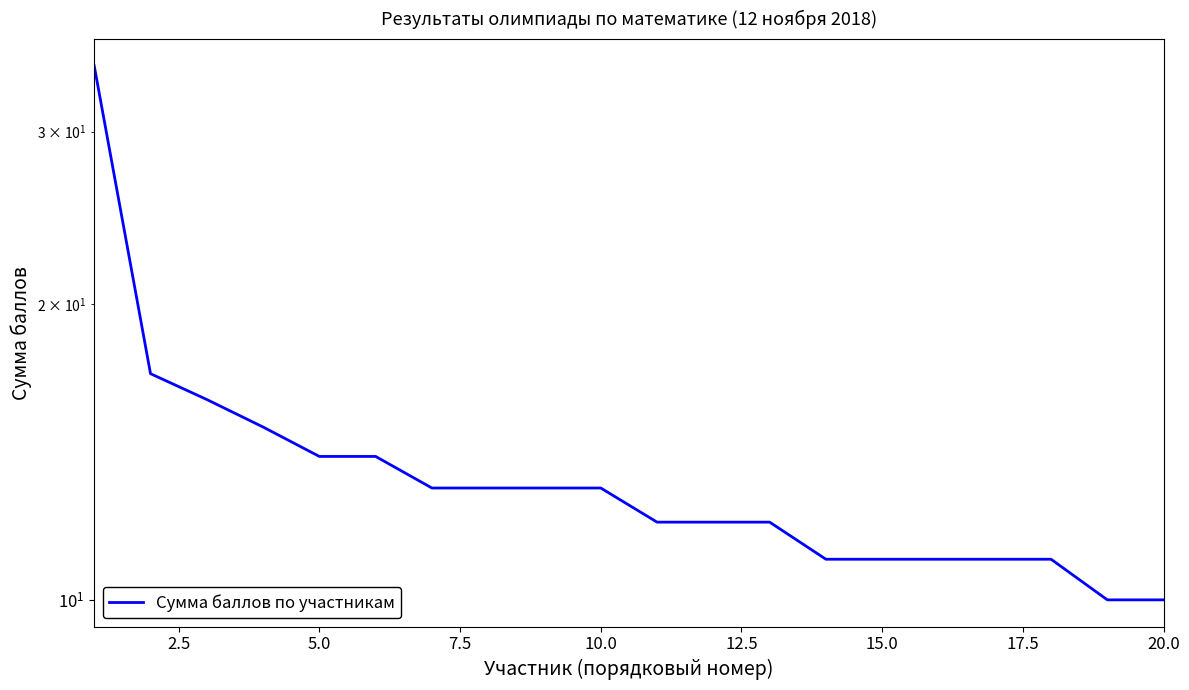

How many data points does each series have?

20